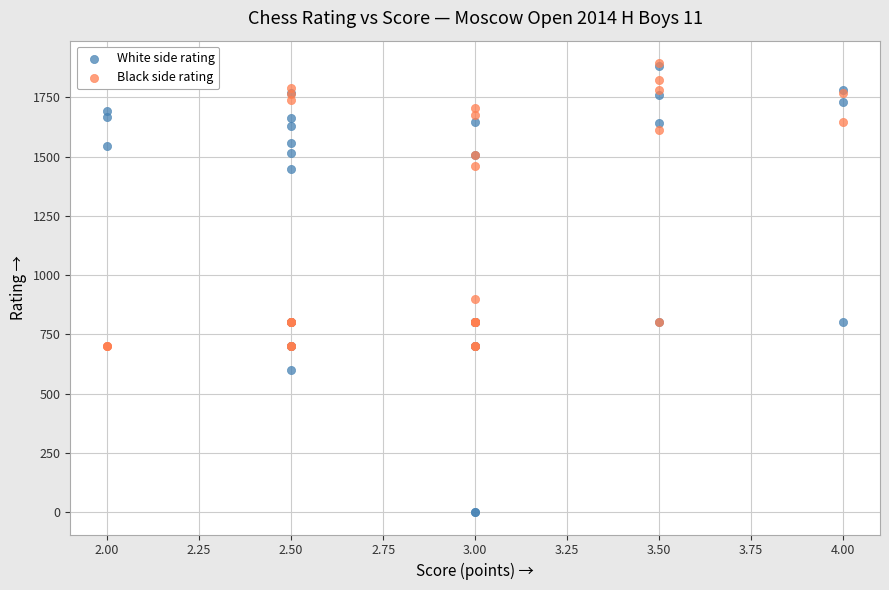

Which series contains the lowest Y value?

White side rating